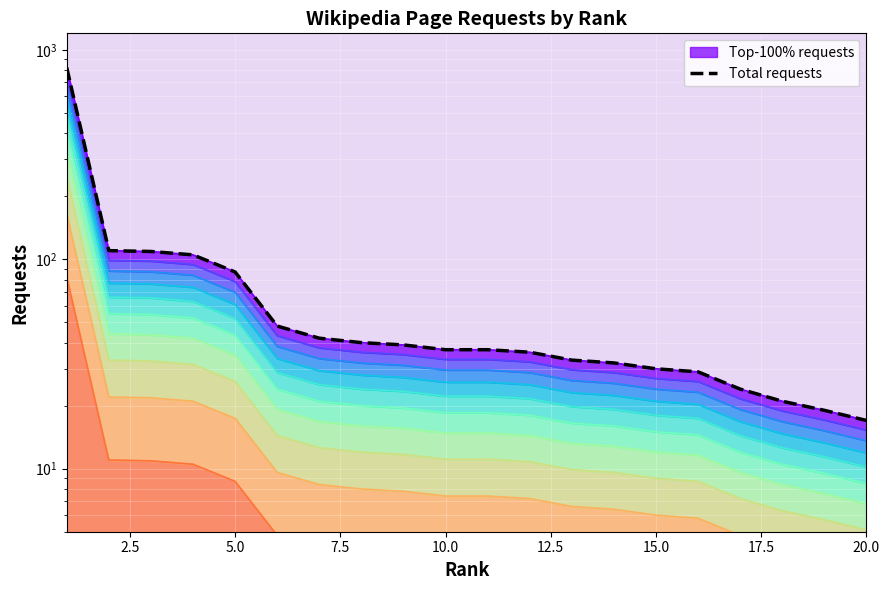

Reading left to right, list all the values displayed in this chart.

823	110	109	105	87	48	42	40	39	37	37	36	33	32	30	29	24	21	19	17